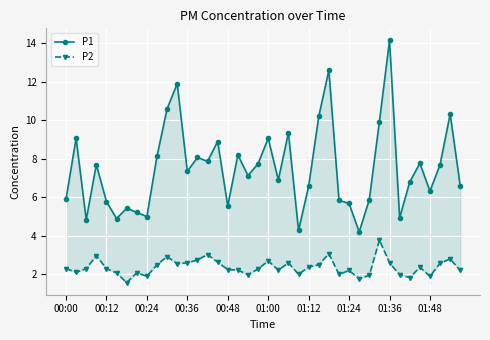

In P2, how many points are higher than both neighbors (excluding endpoints)?

11